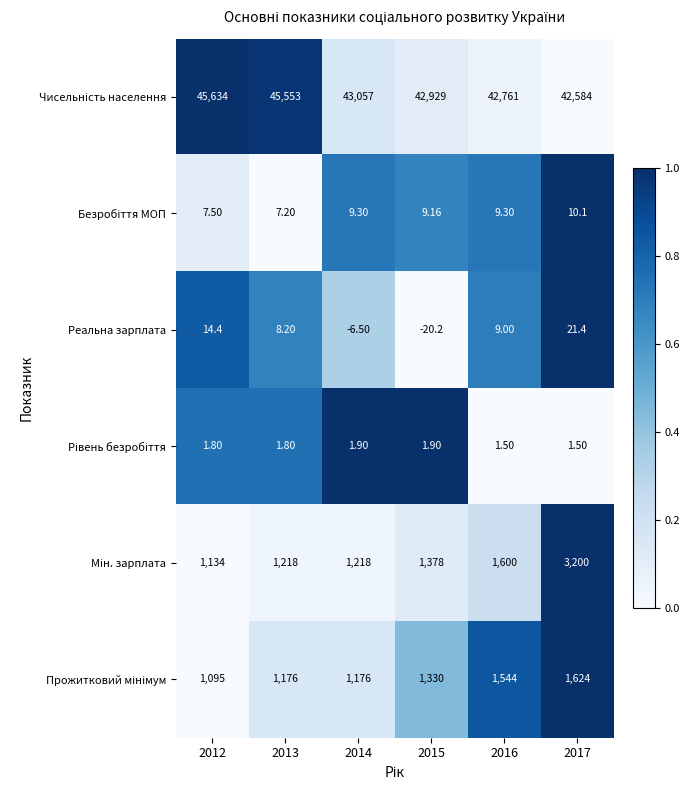

How many values in Реальна зарплата are below zero?

2